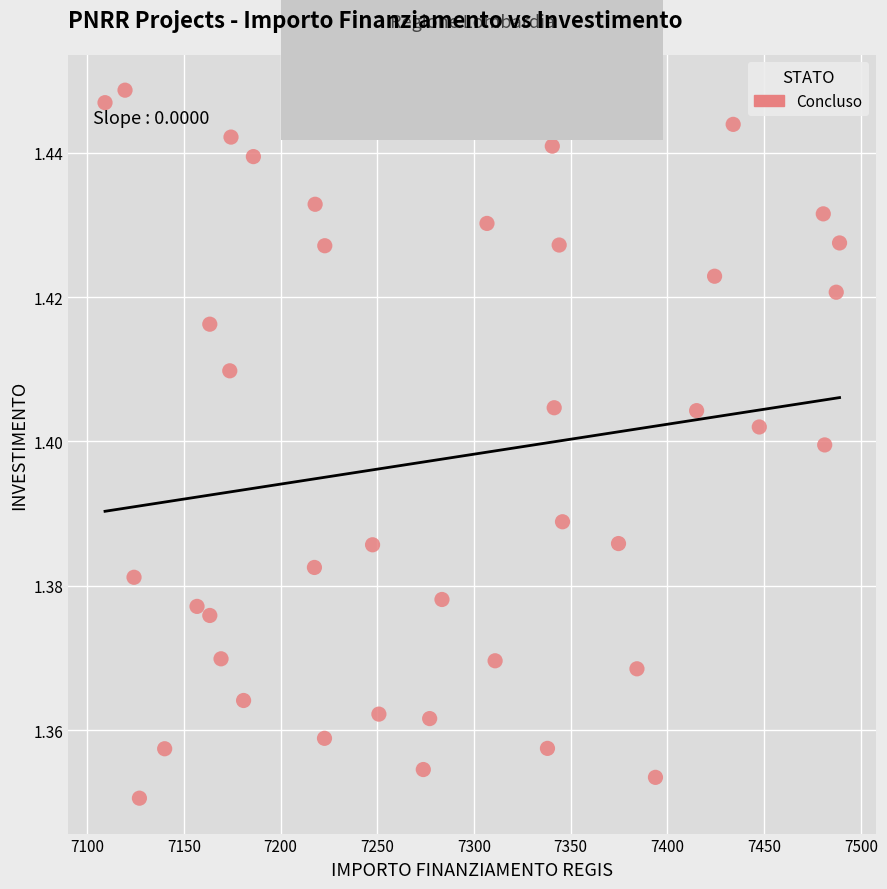

What is the range of X values (max minus min)?

379.7